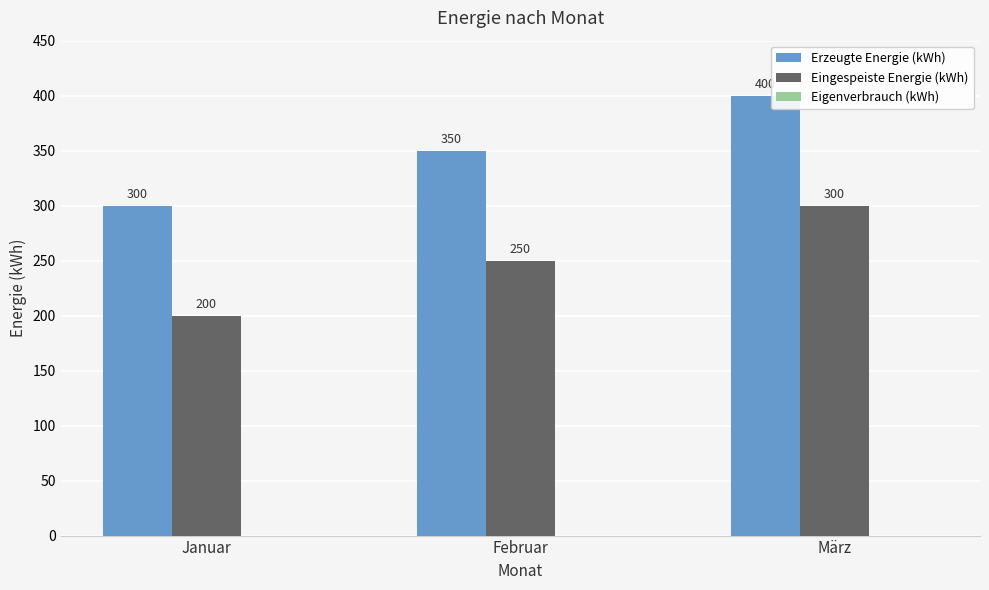

Rank the series by their average value, from lowest to highest.

Eingespeiste Energie (kWh), Erzeugte Energie (kWh)